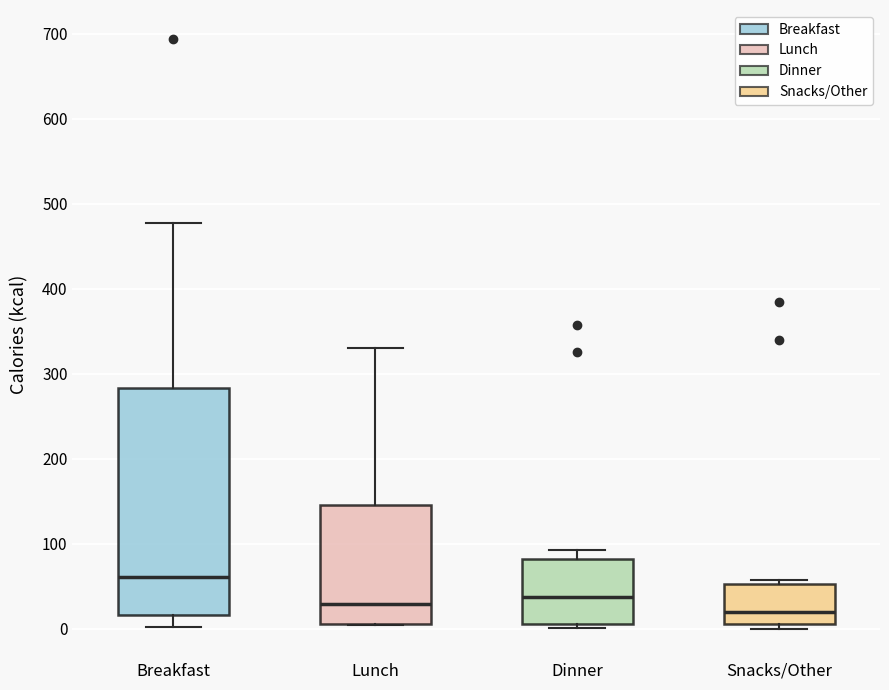

Reading left to right, transcribe this box plot: for each box, give where its median line is, the range the box spans, and where its two whiskers end, as read against the y-axis. The values are not printed on the chart, so give them approximately, as read against the axis.

Breakfast: median 60, box 20 to 280, whiskers 0 to 480
Lunch: median 30, box 10 to 150, whiskers 0 to 330
Dinner: median 40, box 10 to 80, whiskers 0 to 90
Snacks/Other: median 20, box 10 to 50, whiskers 0 to 60